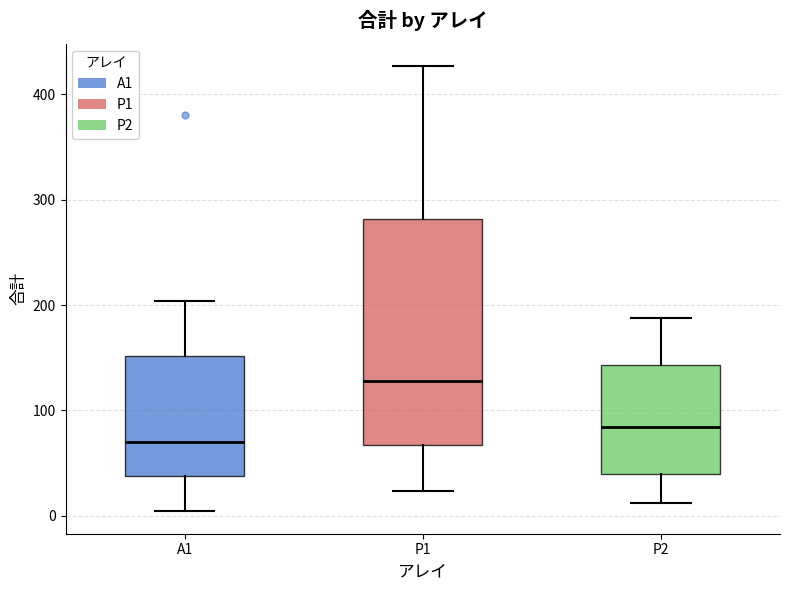

Where does the lower whisker of the box for P2 end on the y-axis? The values are not printed on the chart, so give them approximately, as read against the axis.

10